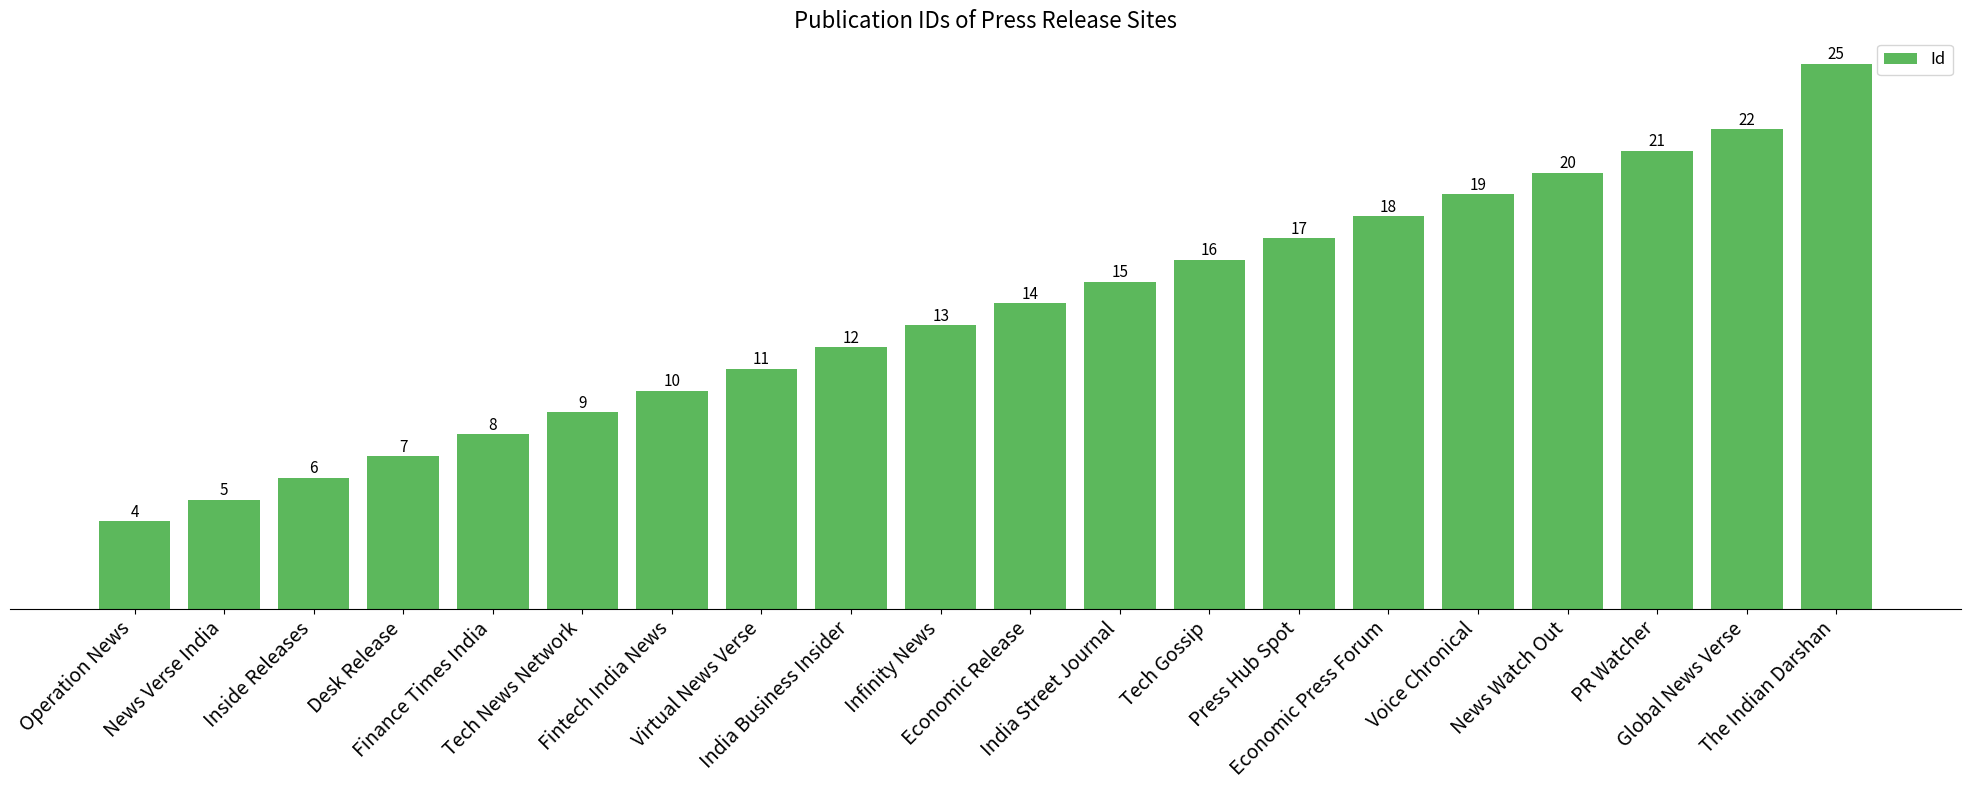

What position from the right is Global News Verse?

2